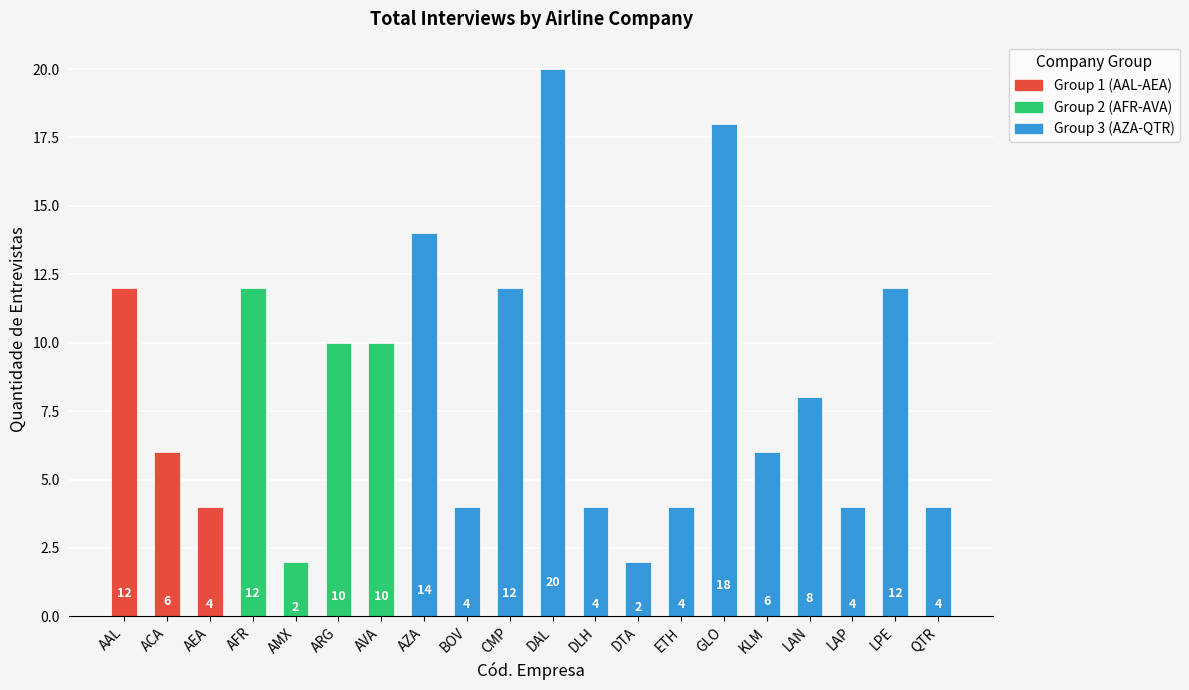

What is the difference between the maximum and second lowest values?

18